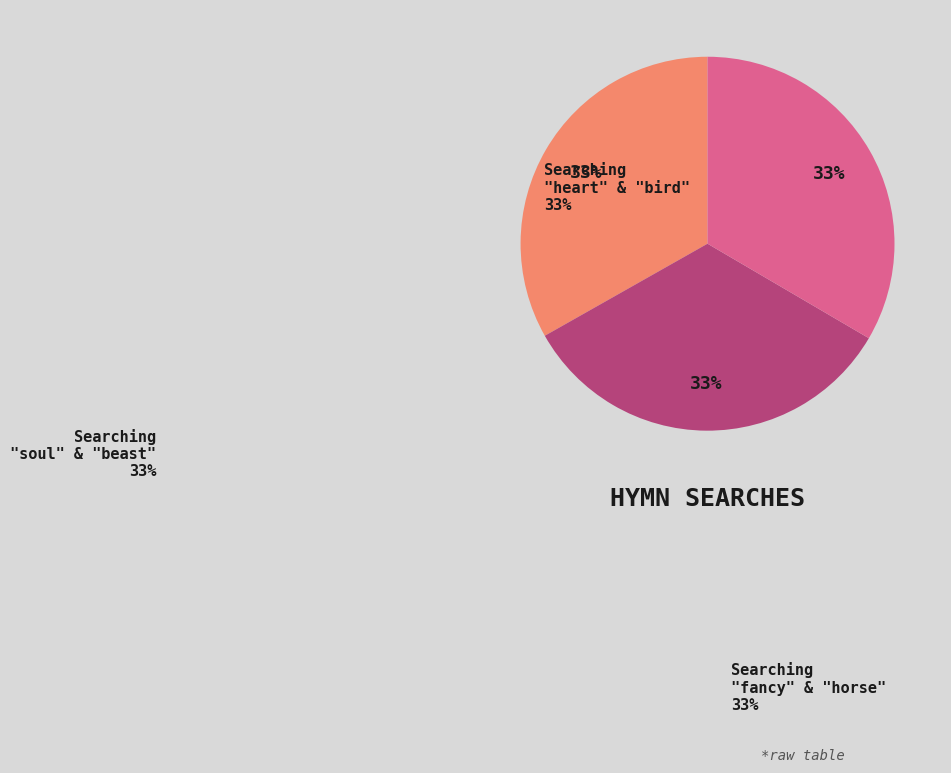

To the nearest percent, what portion does Searching "fancy" and "horse" in HDIS represent?

33%